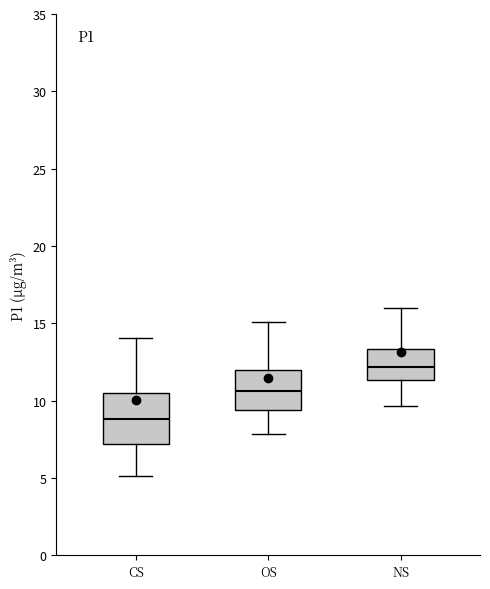

Where is the lower edge of the box for OS on the y-axis? The values are not printed on the chart, so give them approximately, as read against the axis.

9.5